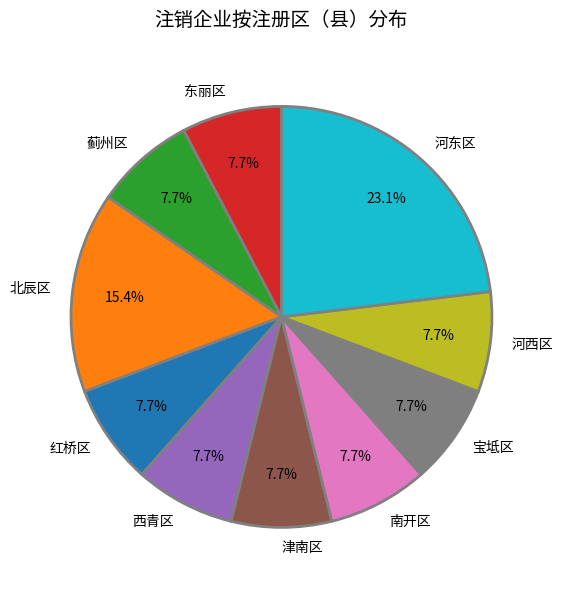

Does 北辰区 account for over 50% of the chart?

No